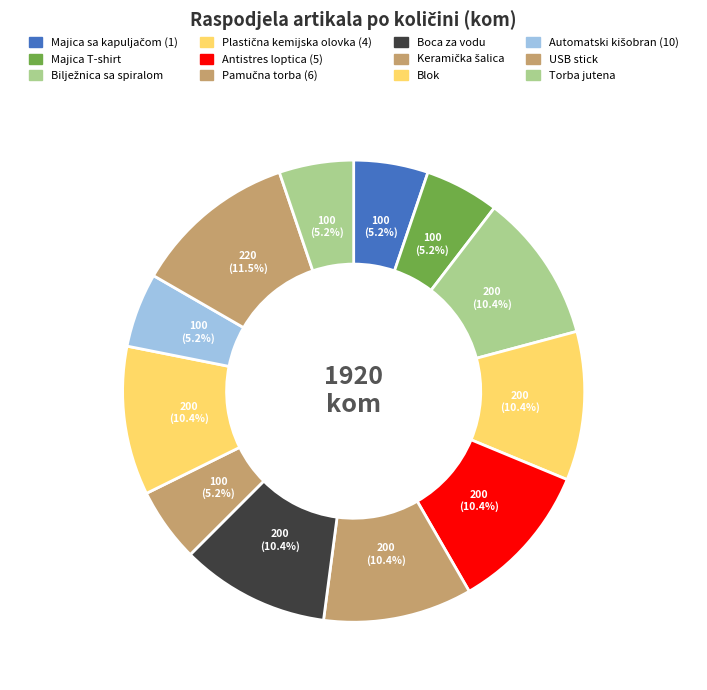

How many slices are in this pie chart?

12